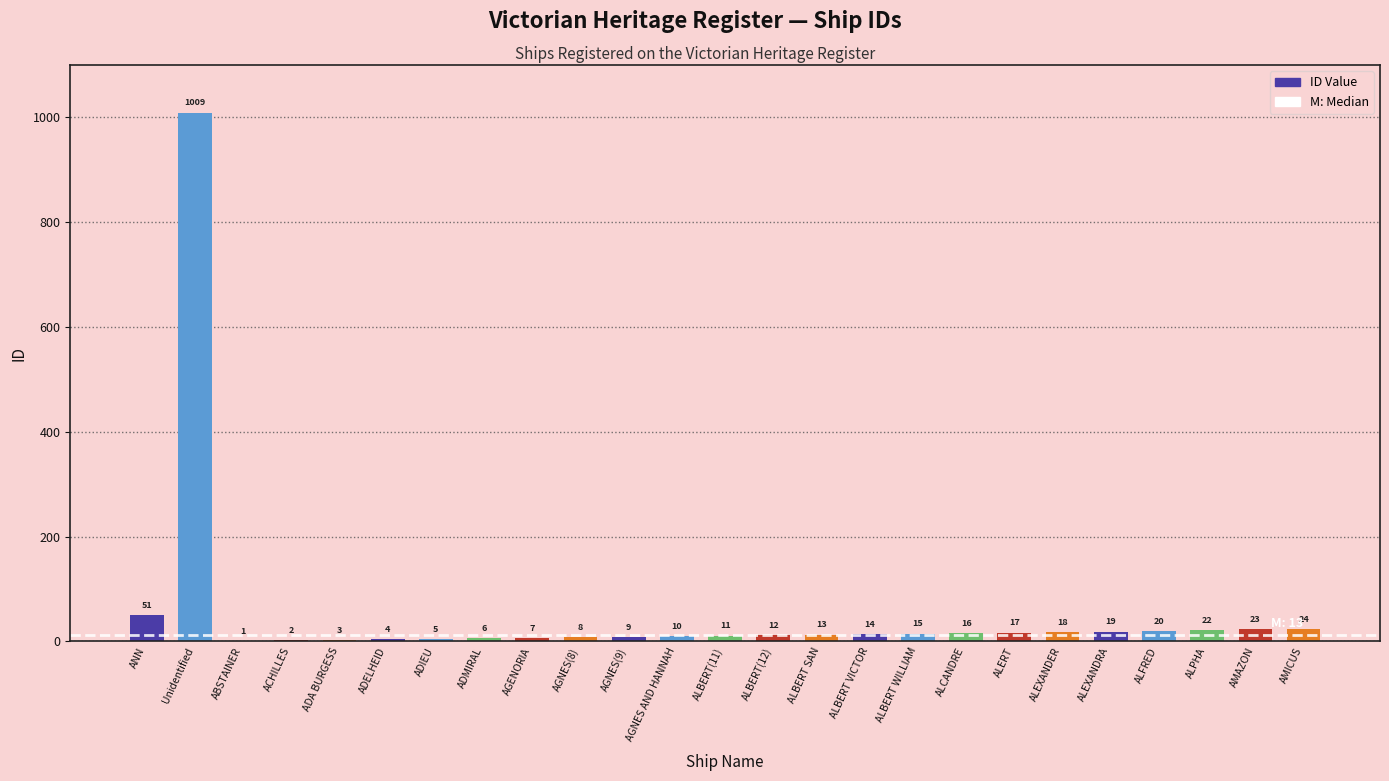

What is the maximum value shown in the chart?

1009